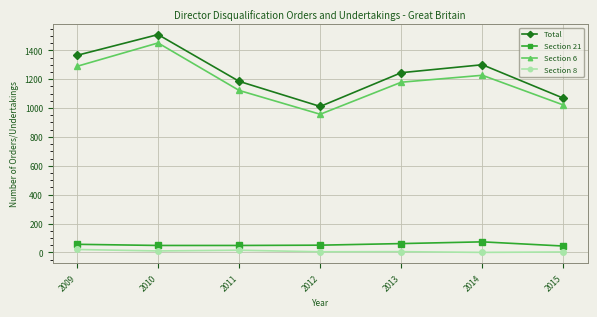

Does the chart have visible grid lines?

Yes